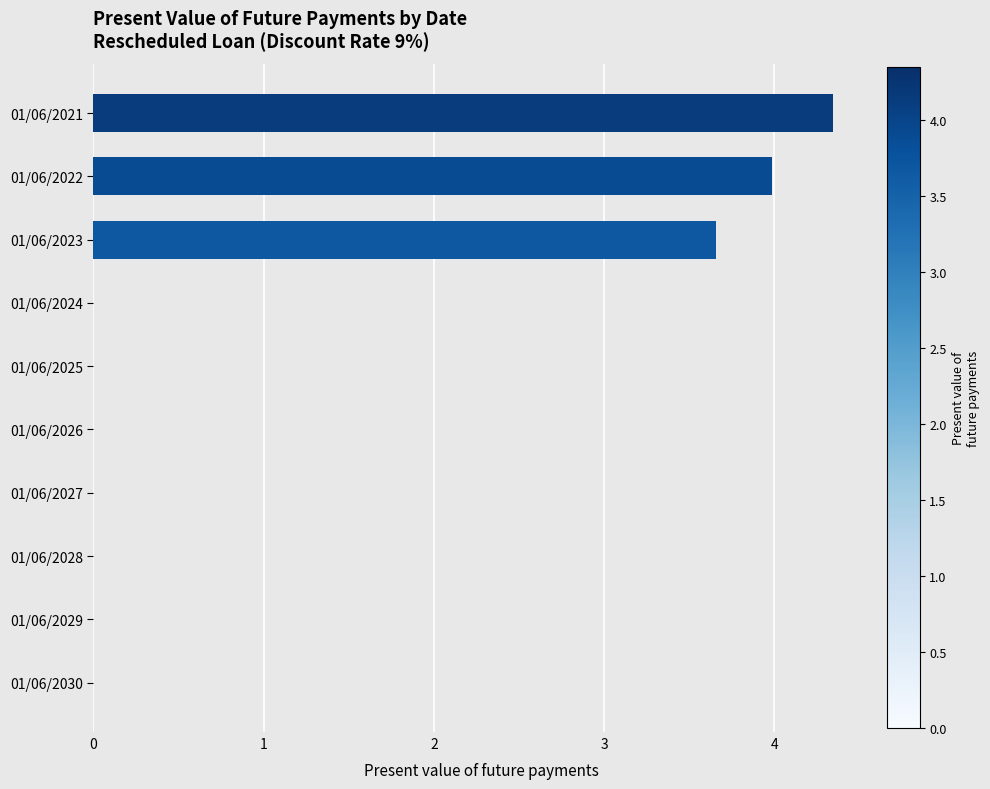

How many data points does each series have?

10